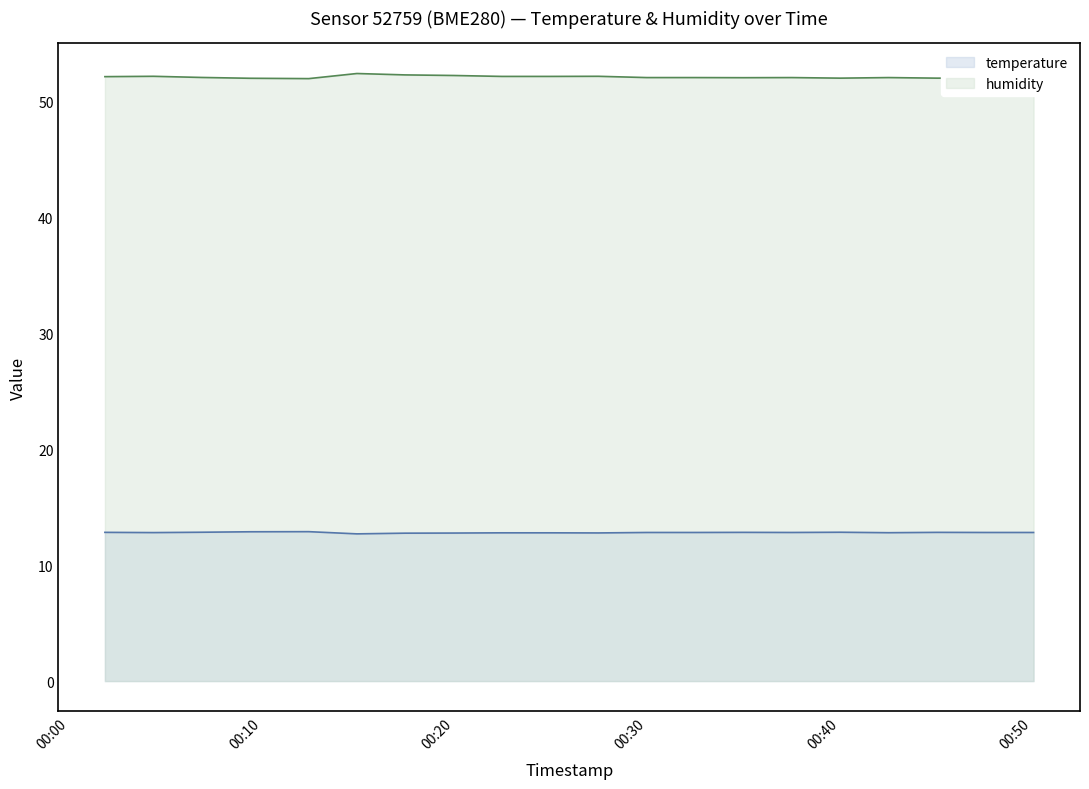

Which category has the highest value in the temperature series?

2023-12-28T00:12:26